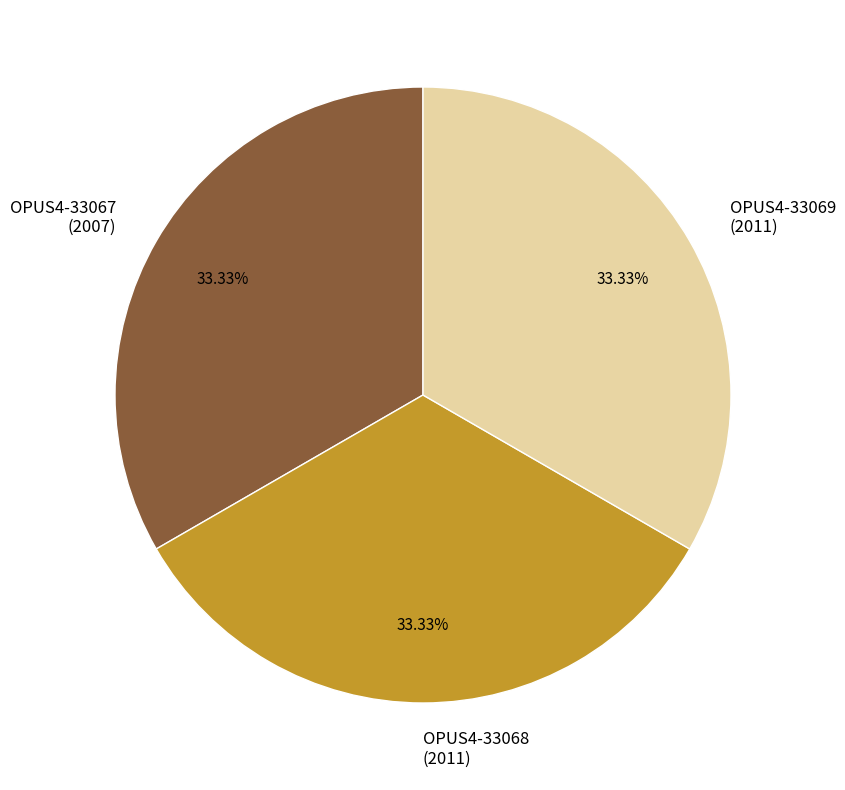

Is the sum of OPUS4-33069 (2011) and OPUS4-33068 (2011) greater than half?

Yes